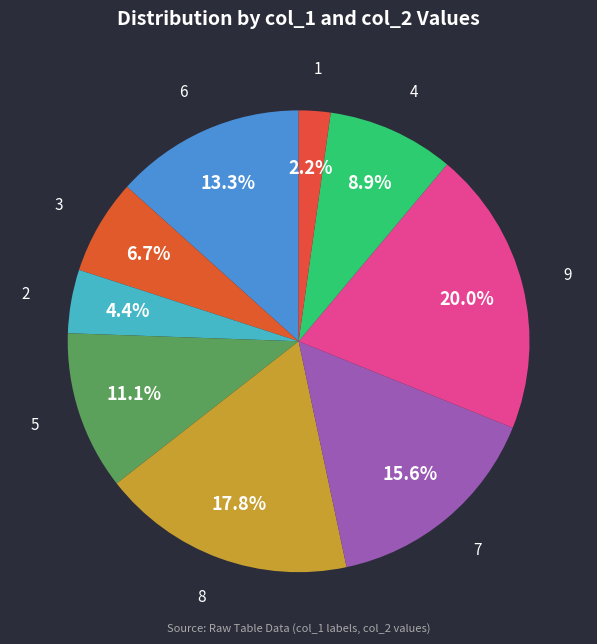

What percentage is NOT represented by 4?

91.1%